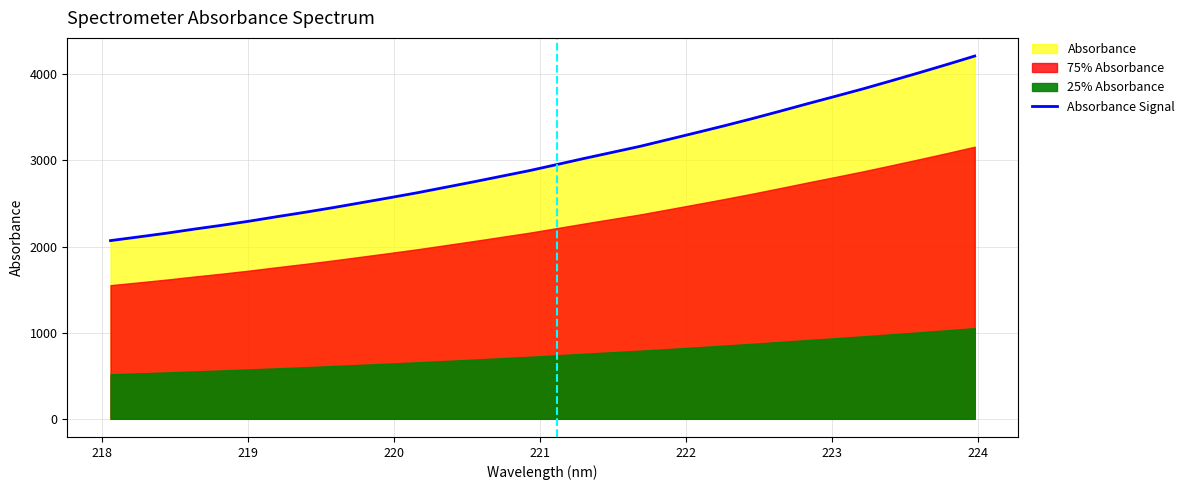

How many lines are shown in the chart?

1